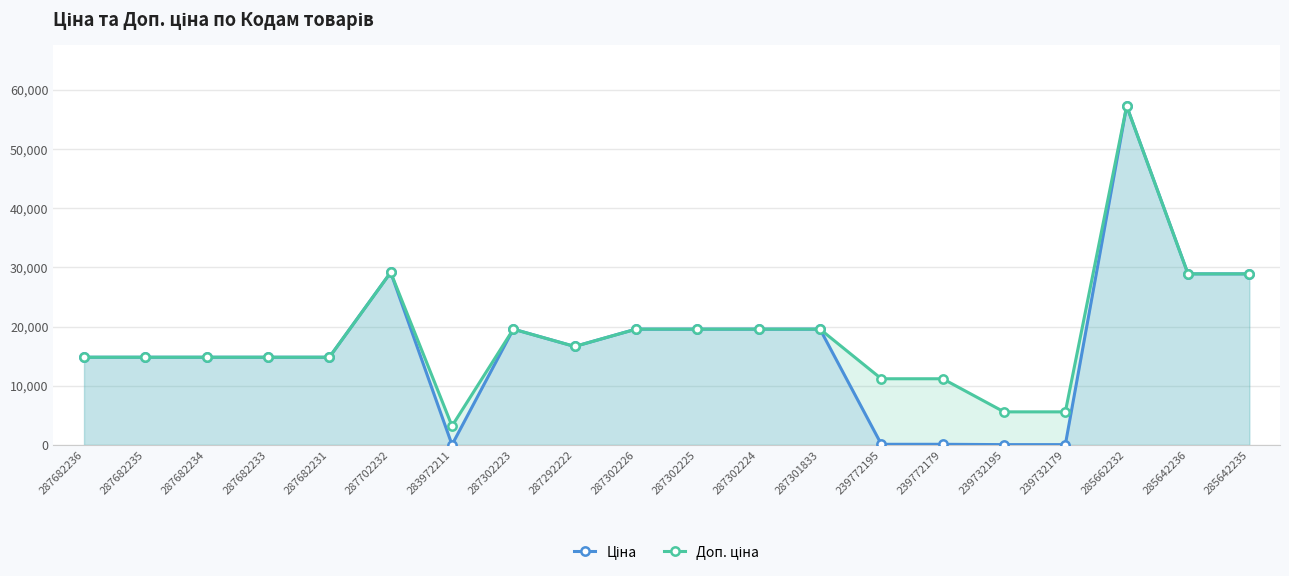

What is the sum of the Доп. ціна values at 287682236 and 287302224?

34382.5